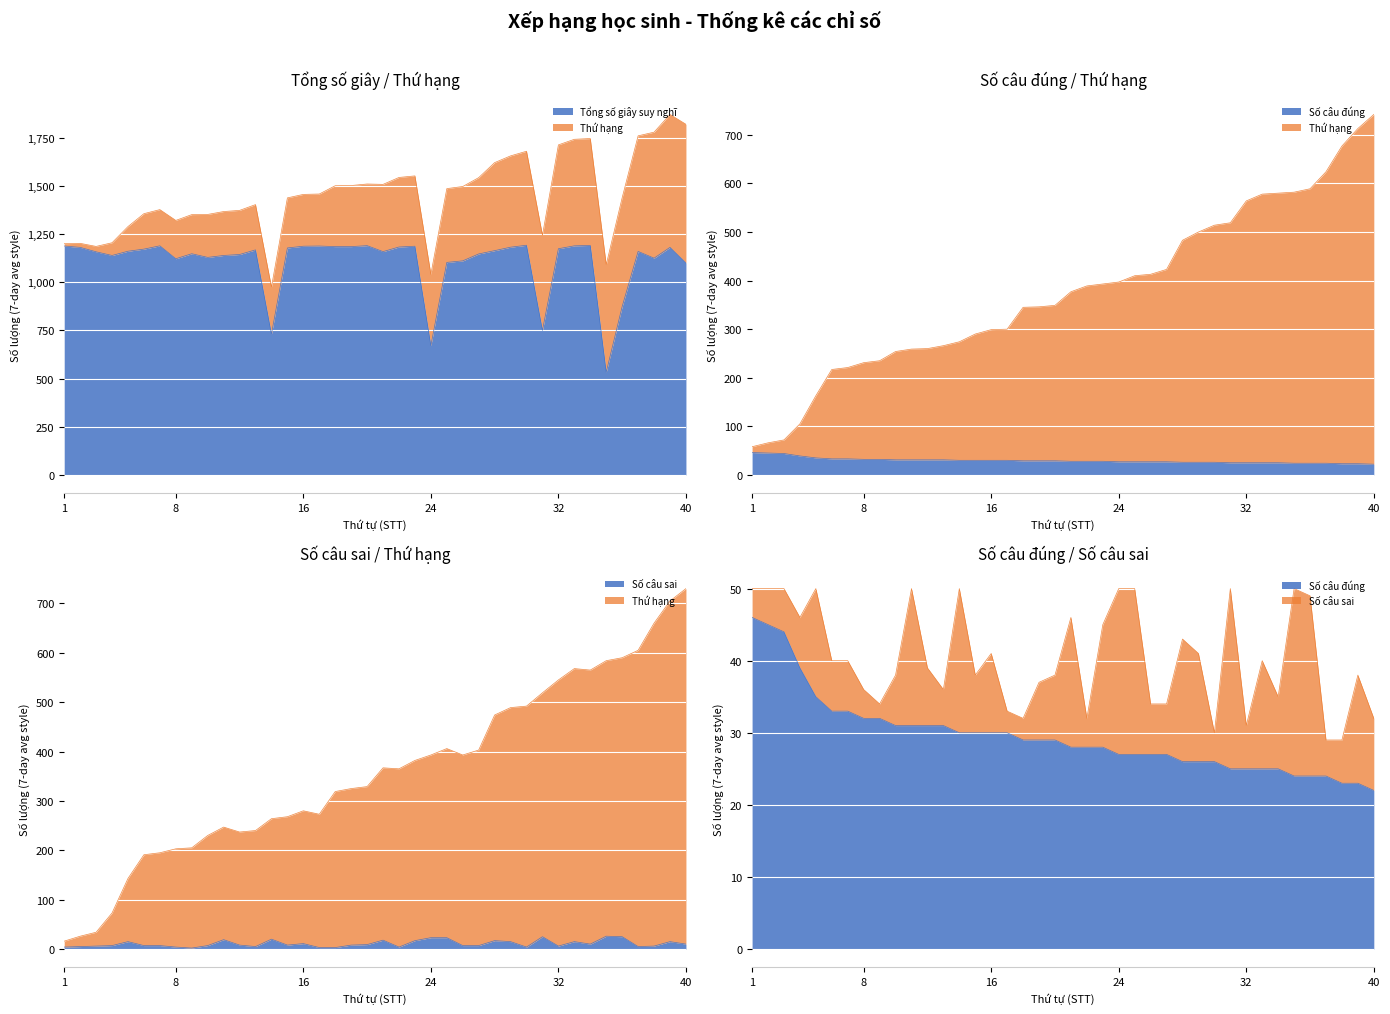

How many interior local valleys does the Tổng số giây suy nghĩ series have?

9